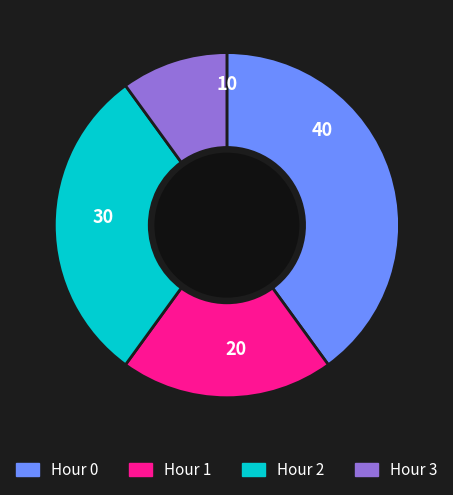

Is it true that Hour 0 is 50% of the pie?

False